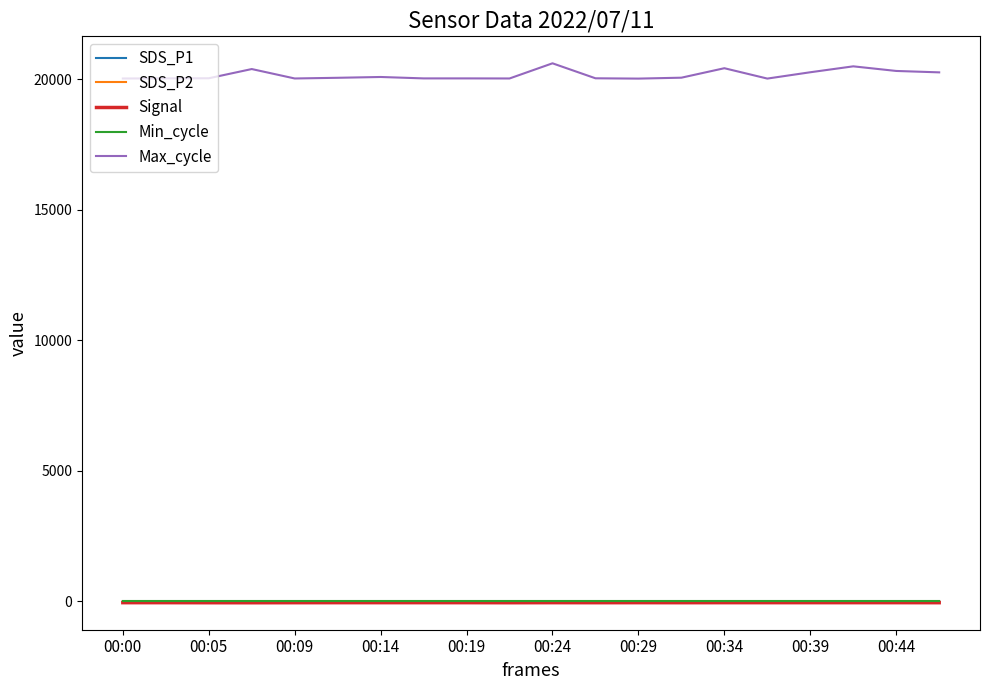

True or false: Min_cycle and Max_cycle intersect in this chart.

False